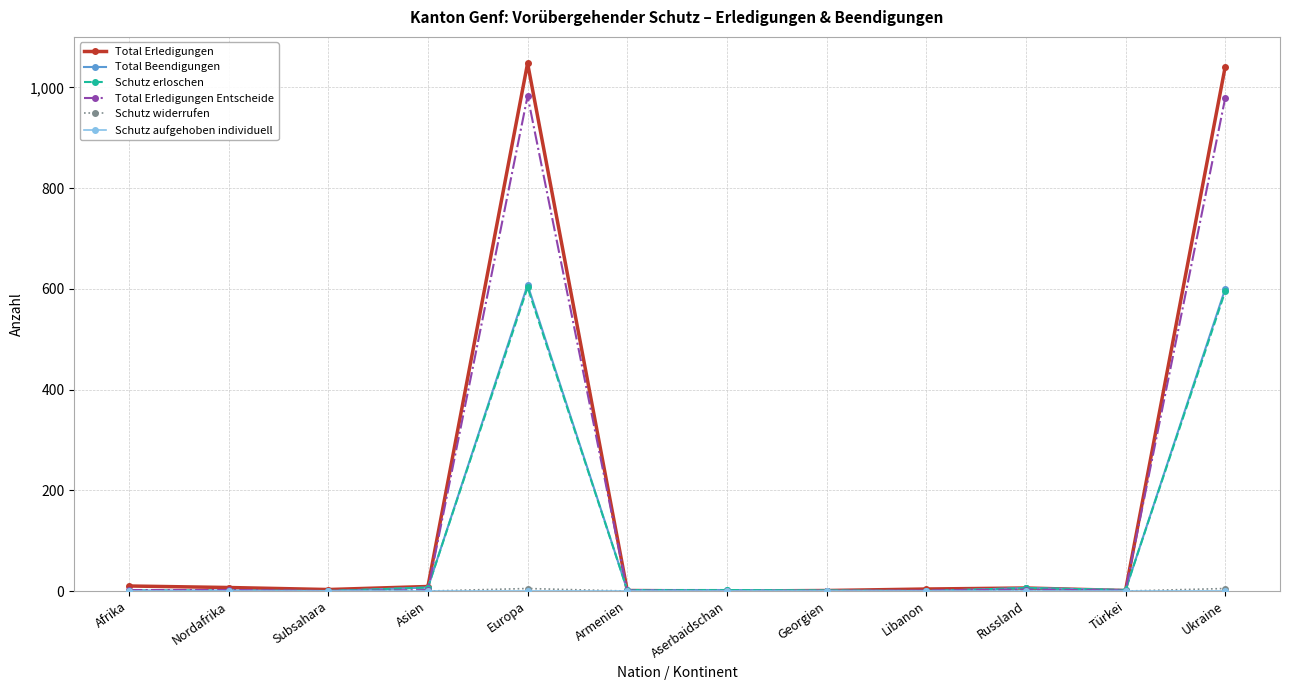

Which series has the widest spread of values?

Total Erledigungen